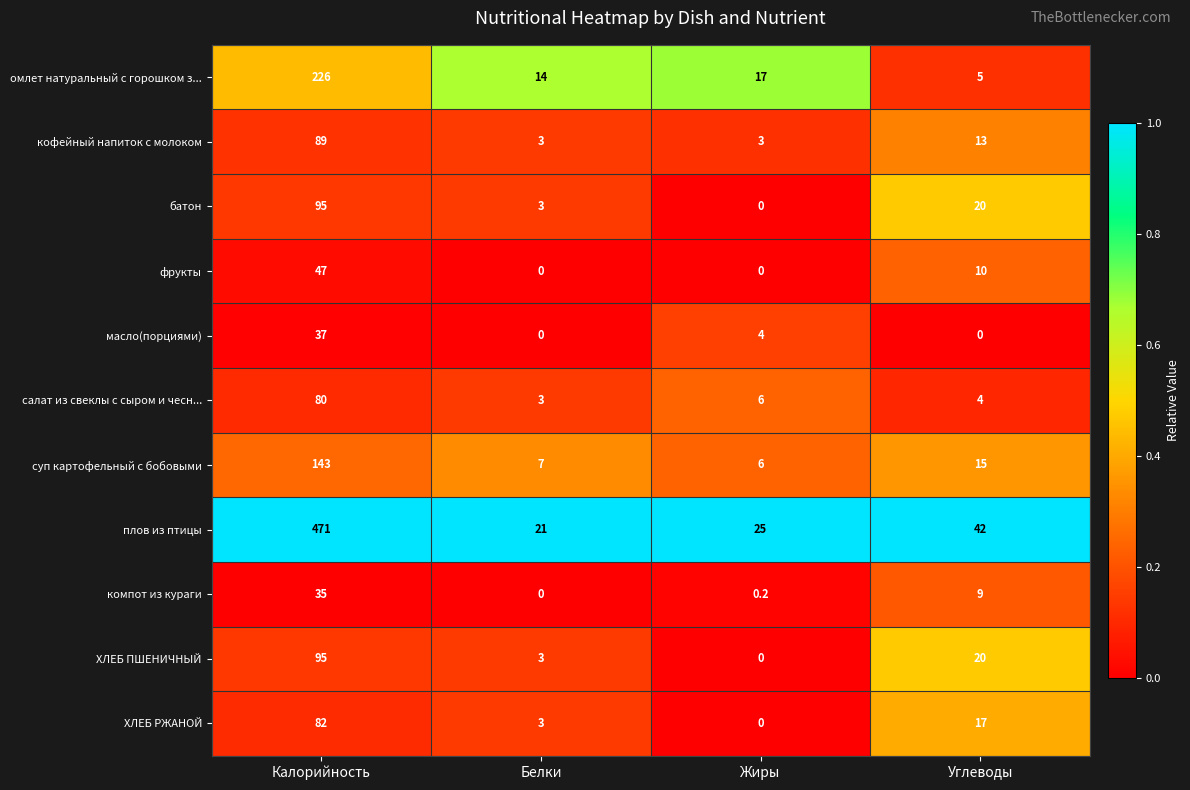

Between Калорийность and Жиры, which series saw the biggest shift?

плов из птицы